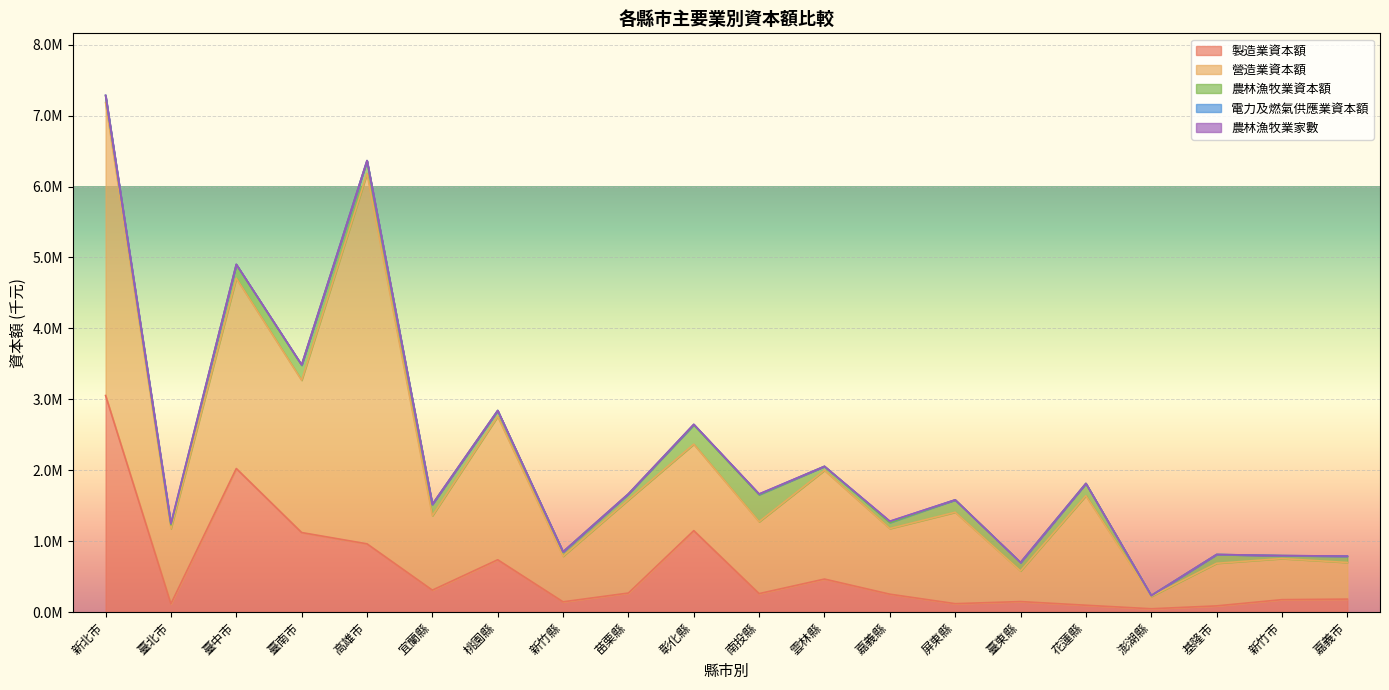

In 農林漁牧業資本額, how many points are lower than both neighbors (excluding endpoints)?

6